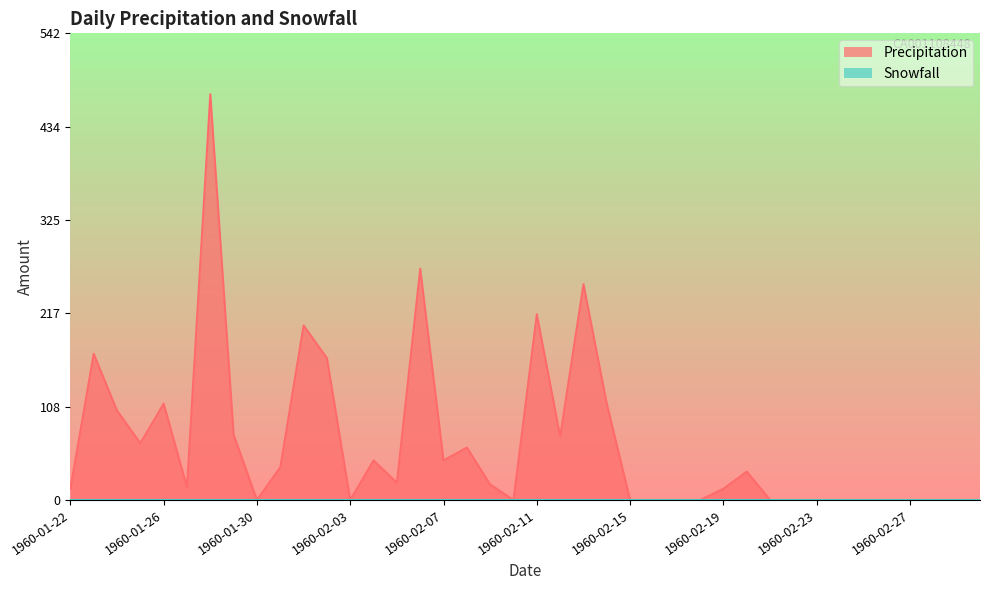

Which category has the lowest value across all series?

1960-01-30